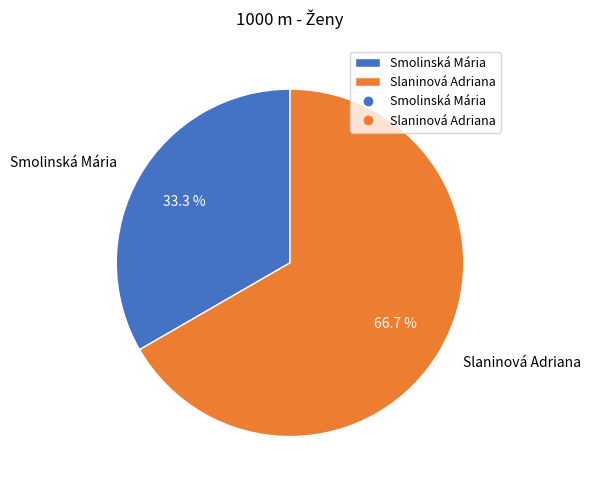

Rank the categories by value from lowest to highest.

Smolinská Mária, Slaninová Adriana